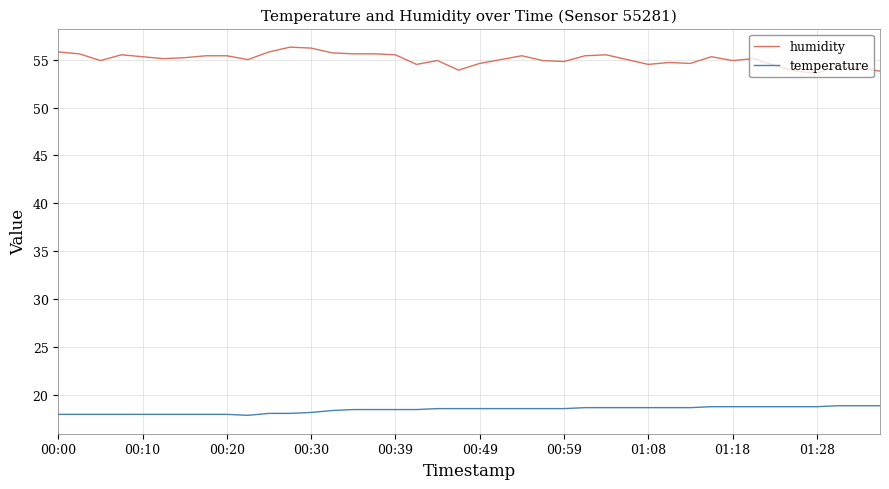

What is the difference between the maximum and minimum values in the humidity series?

2.7